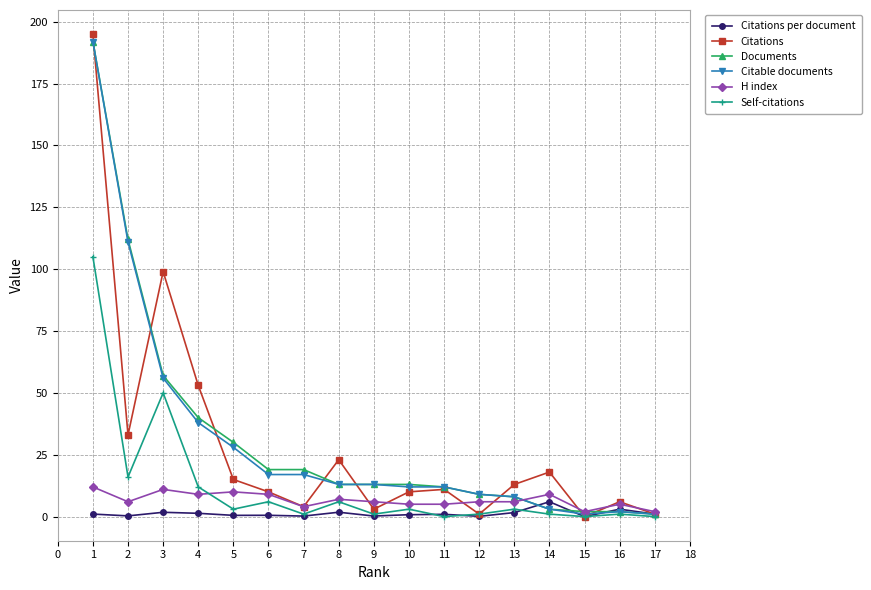

The Citable documents series shows 15.6 at 12. True or false?

False